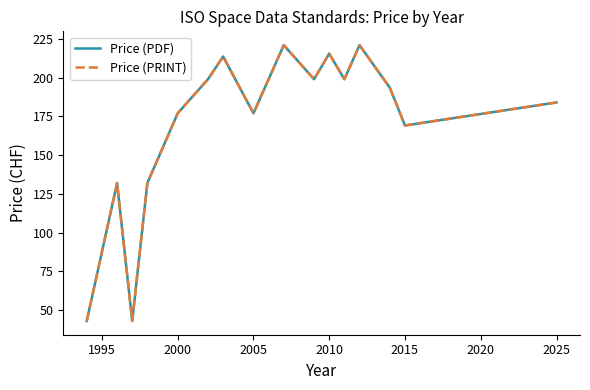

Does the chart have visible grid lines?

No